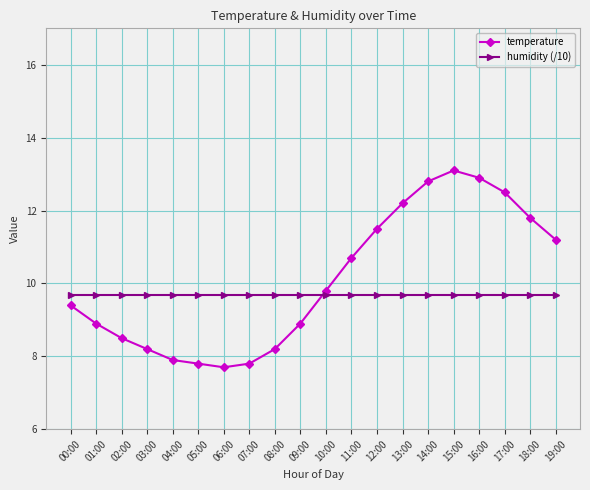

What are all the series names shown in the legend?

temperature, humidity (/10)